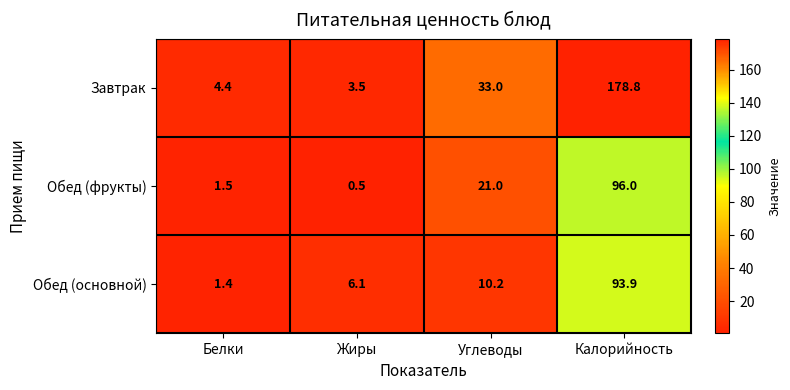

Between Белки and Углеводы, which series saw the biggest shift?

Завтрак